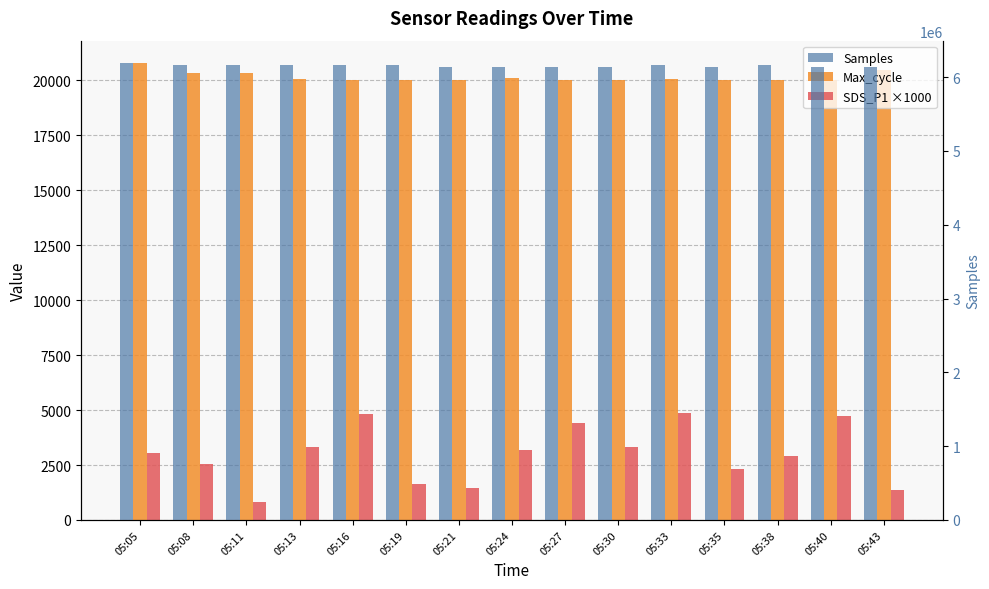

At how many categories does at least one series exceed 2964511?

15